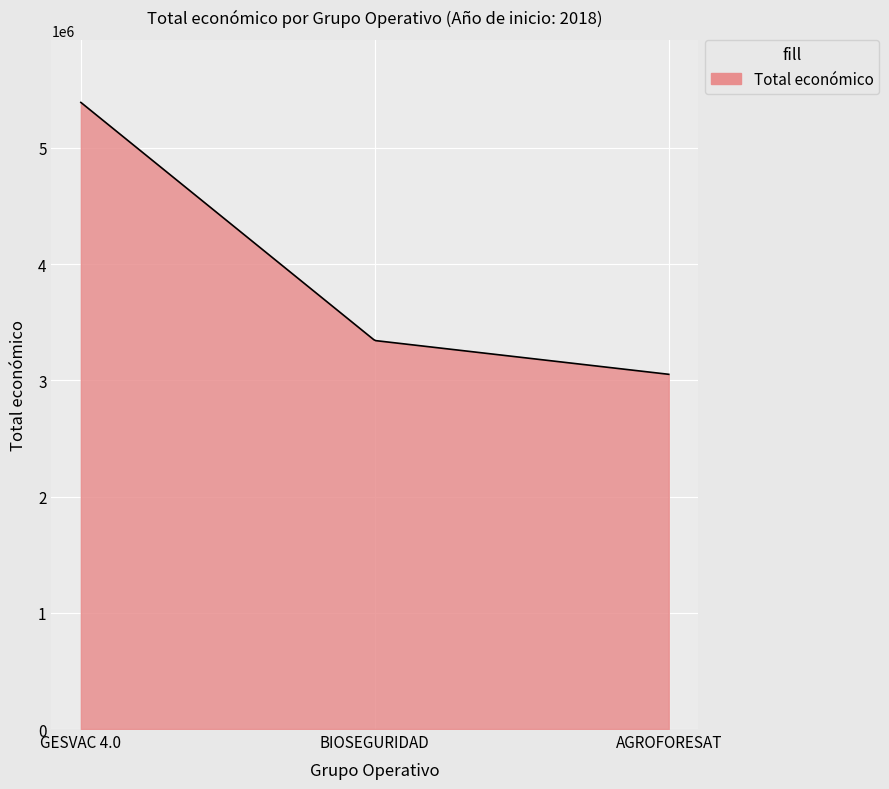

What is the greatest value displayed?

5390598.0